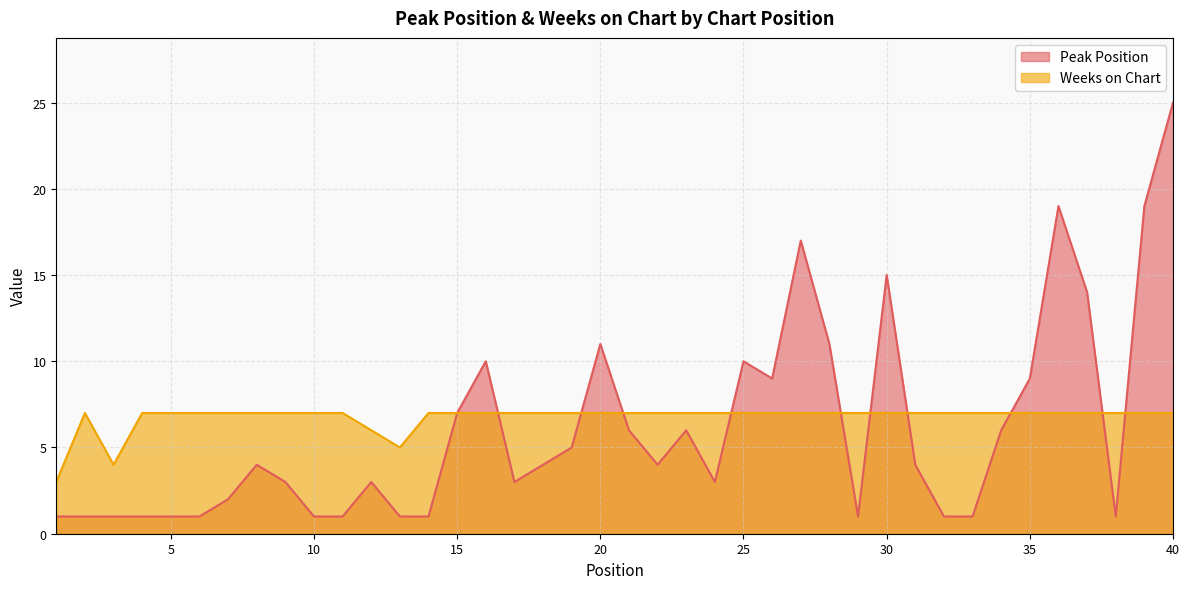

What is the minimum value shown in the chart?

1